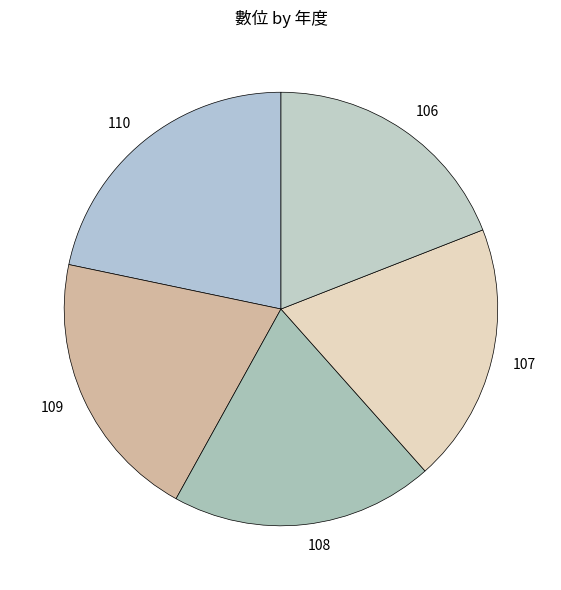

Combined, do 109 and 108 account for over 50%?

No